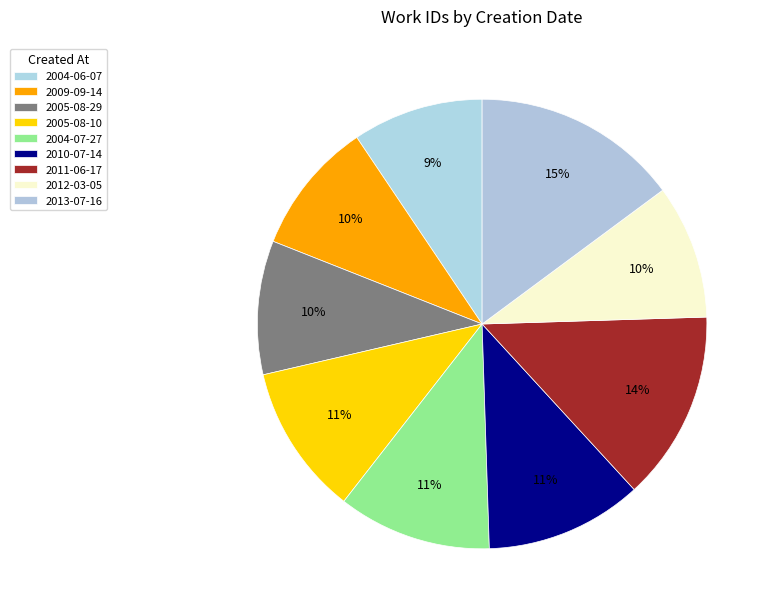

The 2012-03-05 slice represents 10% of the pie. True or false?

True